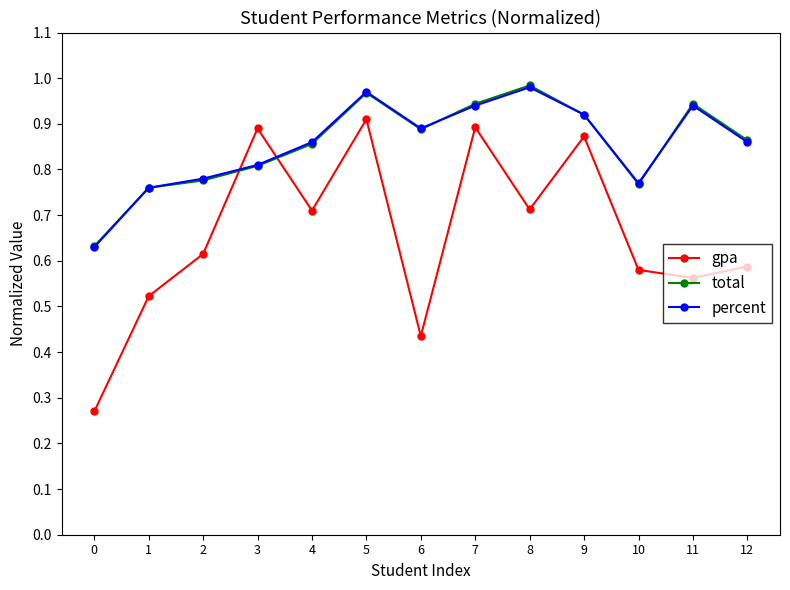

True or false: gpa and percent cross at least once.

True